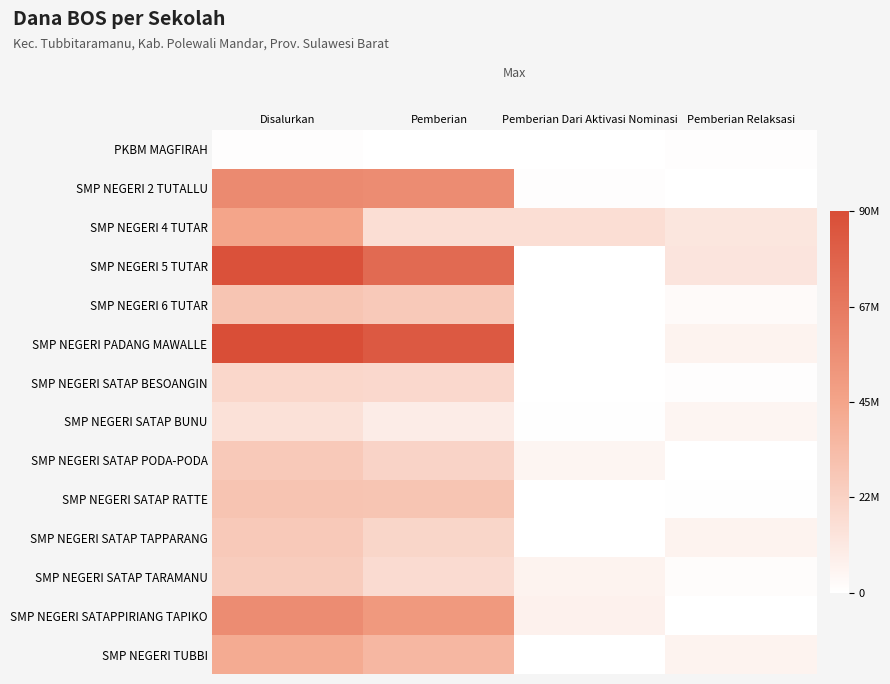

Which has a higher value, Pemberian Dari Aktivasi Nominasi or Pemberian?

Pemberian Dari Aktivasi Nominasi